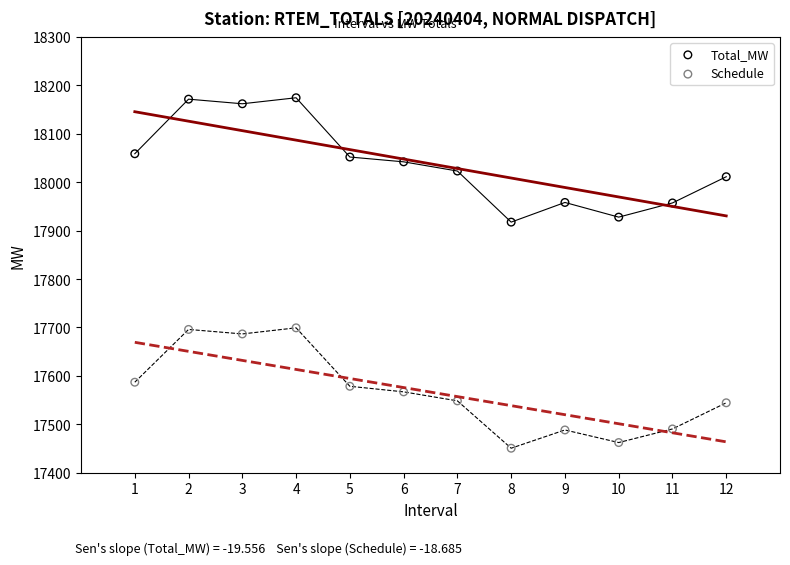

Which series contains the lowest Y value?

Schedule